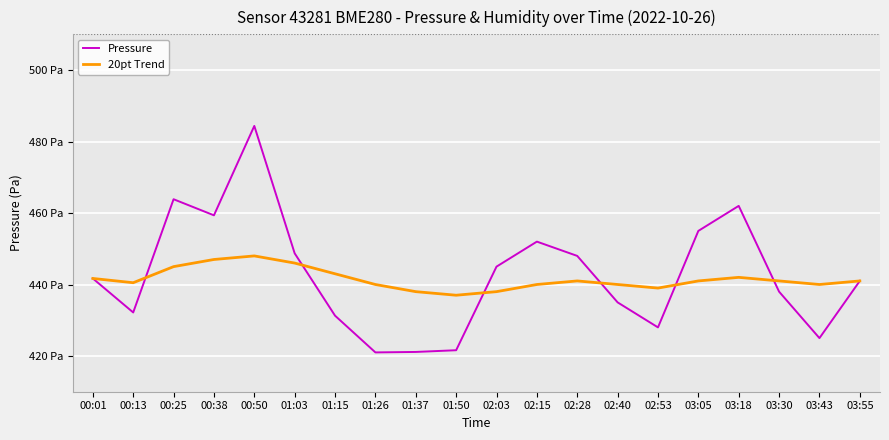

What are all the series names shown in the legend?

Pressure, 20pt Trend